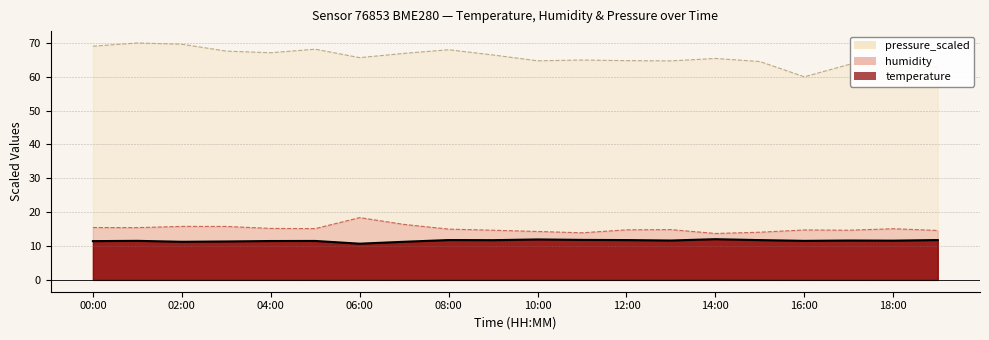

What value does the pressure_scaled series have at 17:00?

63.6